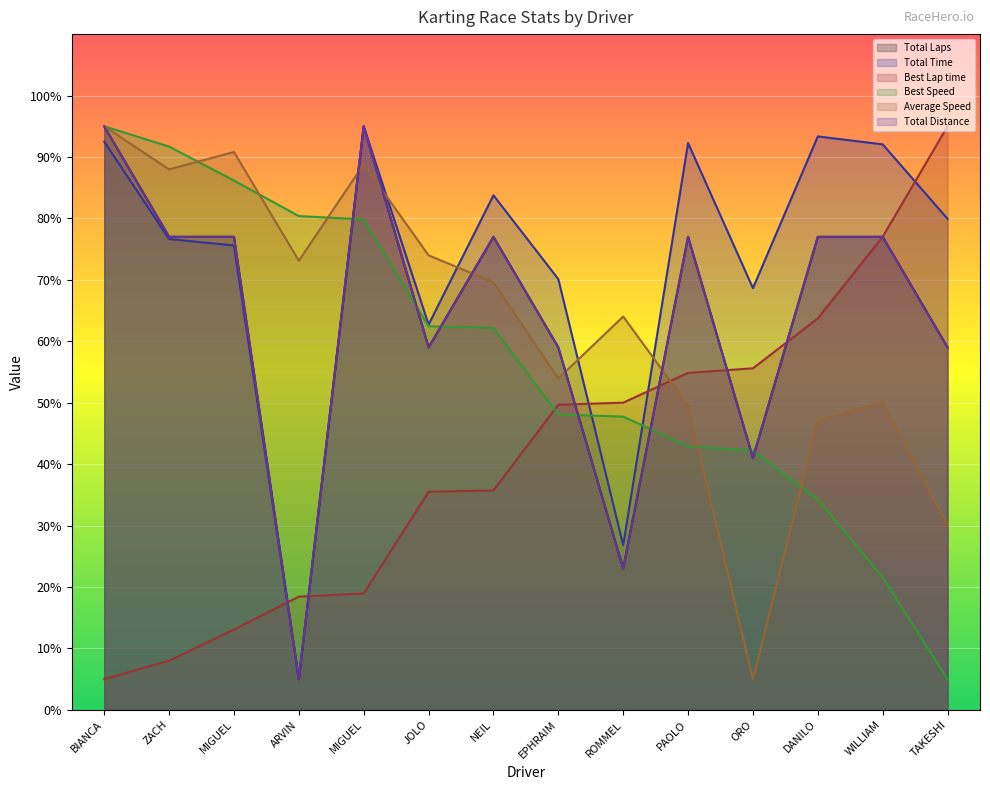

Reading left to right, extract all data points from this chart.

Total Laps: 95.0	77.0	77.0	5.0	95.0	59.0	77.0	59.0	23.0	77.0	41.0	77.0	77.0	59.0
Total Time: 92.5	76.6	75.6	5.0	95.0	62.7	83.8	70.1	26.8	92.3	68.6	93.3	92.1	79.9
Best Lap time: 5.0	8.0	13.1	18.4	18.9	35.5	35.7	49.7	50.0	54.9	55.6	63.7	77.0	95.0
Best Speed: 95.0	91.7	86.2	80.4	79.8	62.4	62.2	48.1	47.7	42.9	42.2	34.3	21.6	5.0
Average Speed: 95.0	88.0	90.8	73.1	88.8	74.0	69.6	53.9	64.0	49.6	5.0	47.2	50.0	30.0
Total Distance: 95.0	77.0	77.0	5.0	95.0	59.0	77.0	59.0	23.0	77.0	41.0	77.0	77.0	59.0